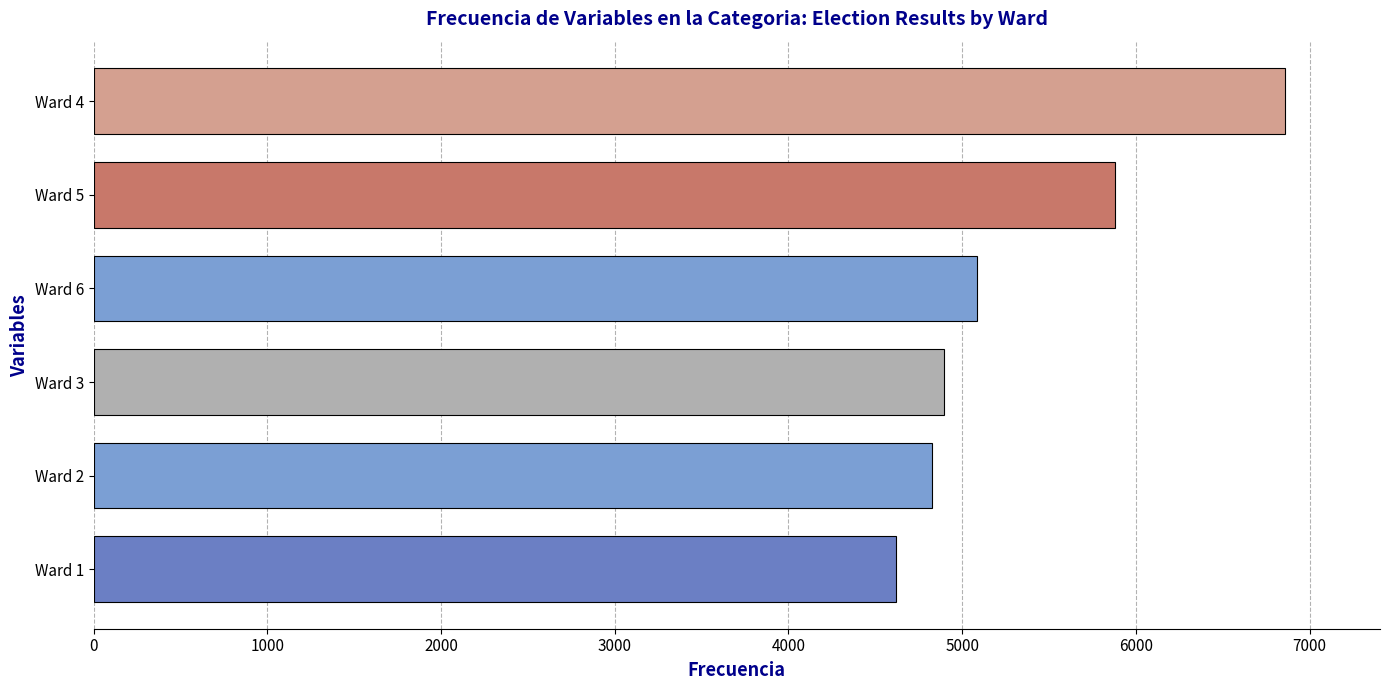

Reading bottom to top, what are all the values shown in this chart?

Ward 1=4621	Ward 2=4828	Ward 3=4897	Ward 6=5086	Ward 5=5880	Ward 4=6857